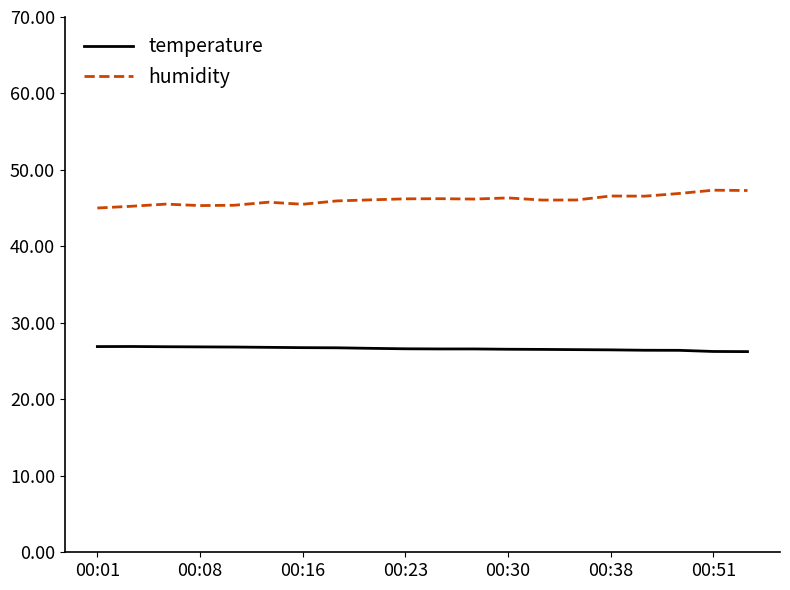

What is the difference between the maximum and minimum values in the humidity series?

2.3